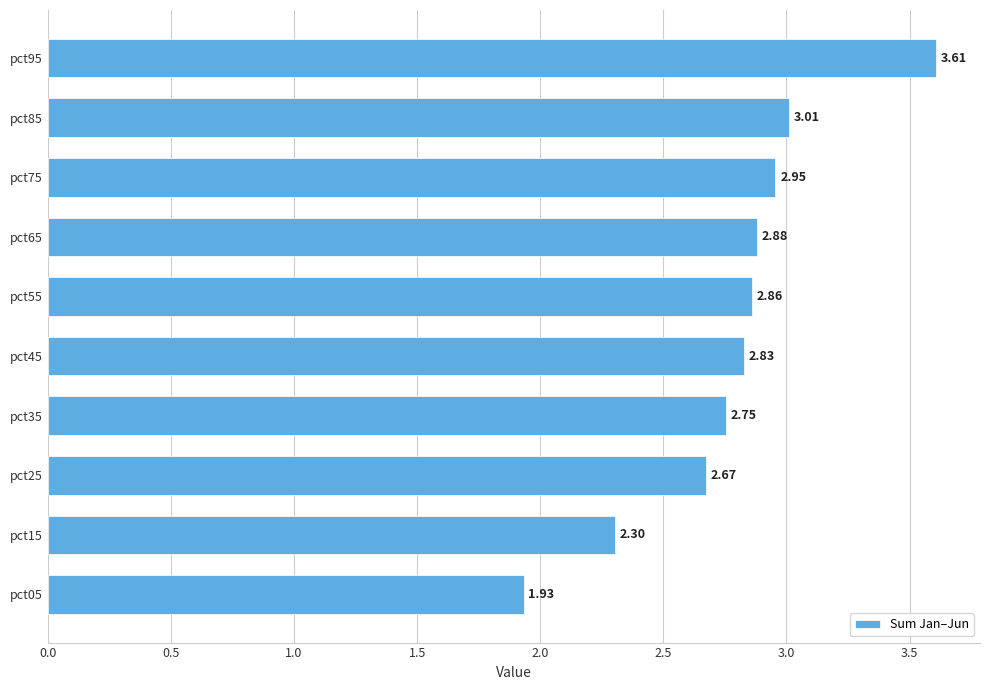

What is the difference between the maximum and minimum values?

1.7